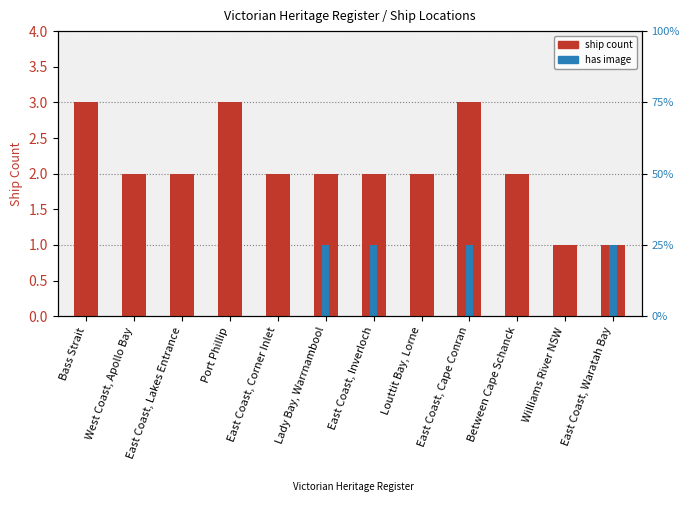

Read the has image value at Lady Bay, Warrnambool.

1